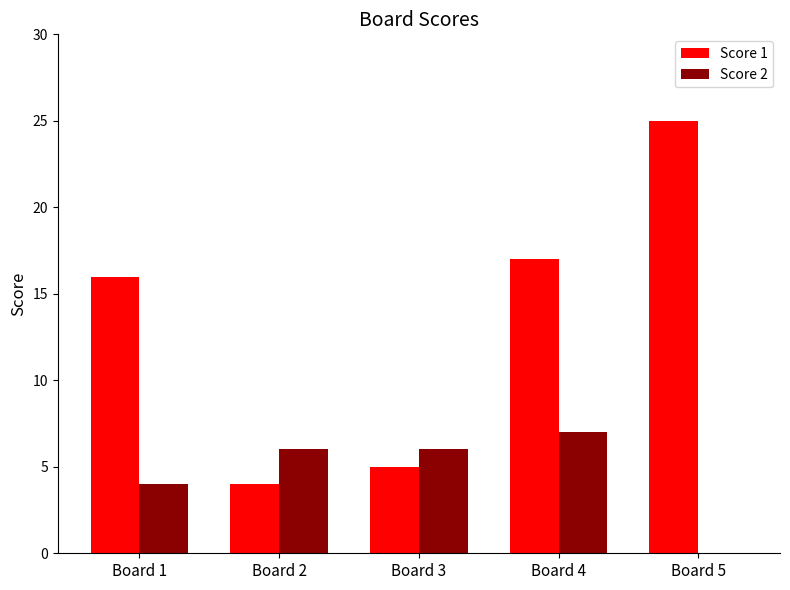

Read the Score 1 value at Board 1.

16